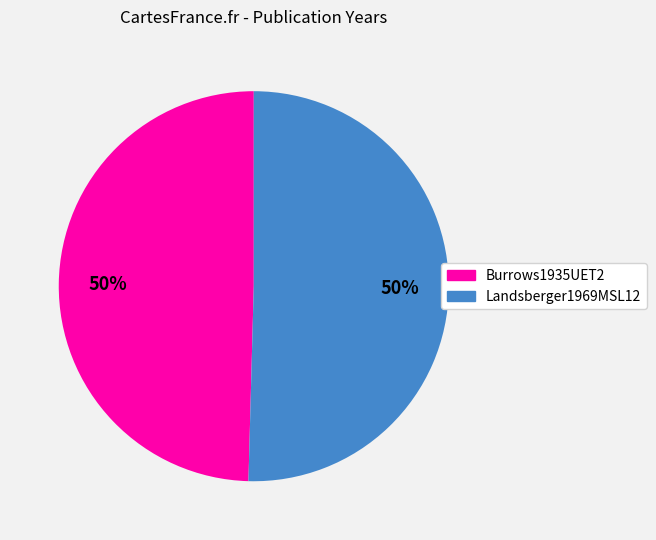

To the nearest percent, what is the combined percentage of Landsberger1969MSL12 and Burrows1935UET2?

100%